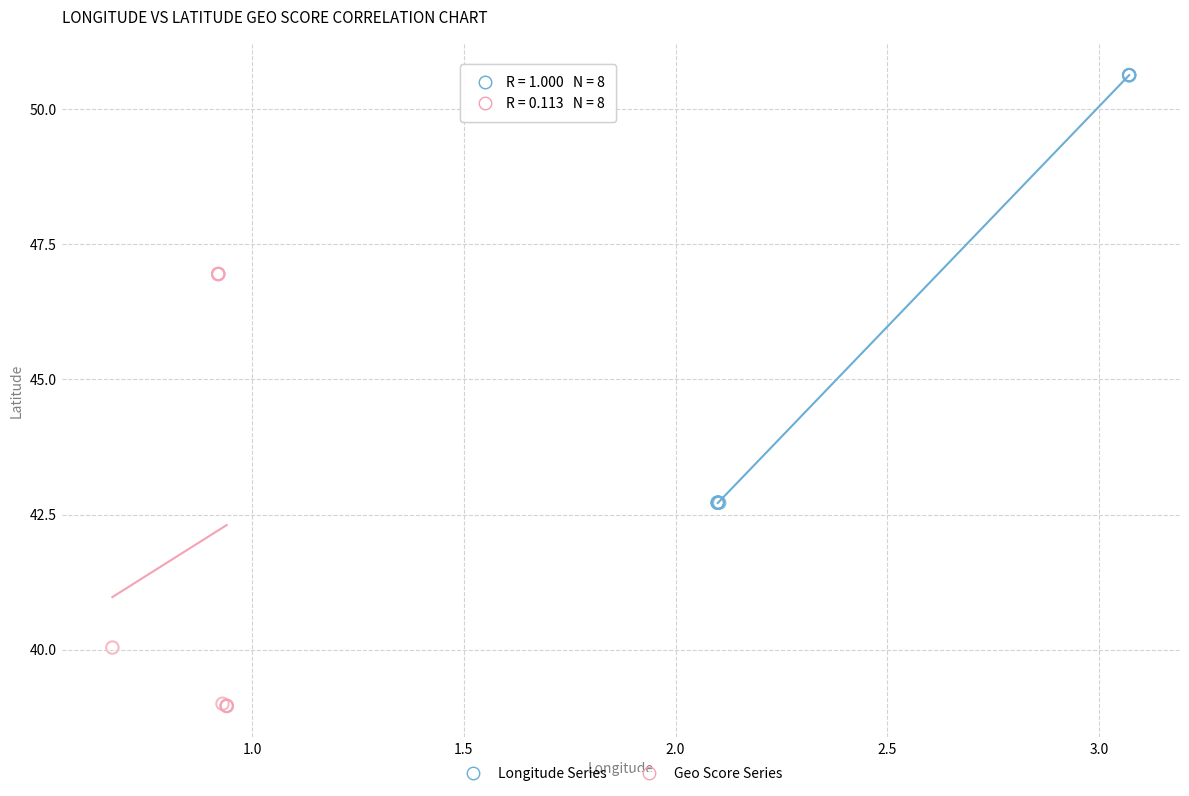

What are all the series names shown in the legend?

Longitude Series, Geo Score Series